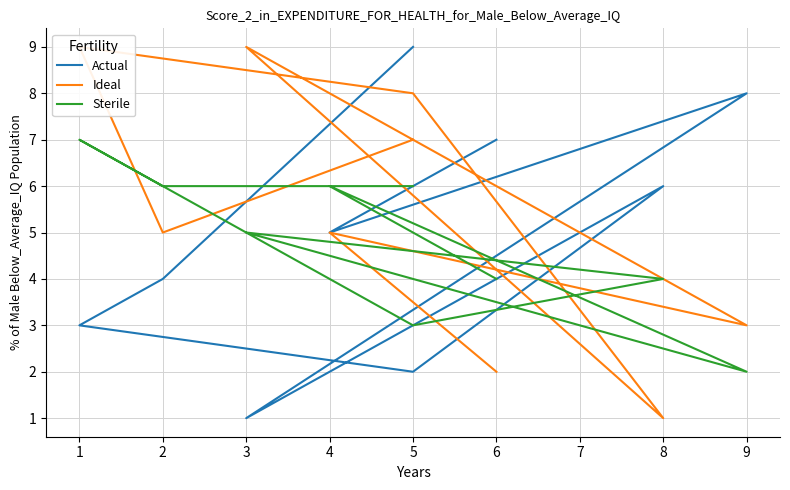

How many lines are shown in the chart?

3